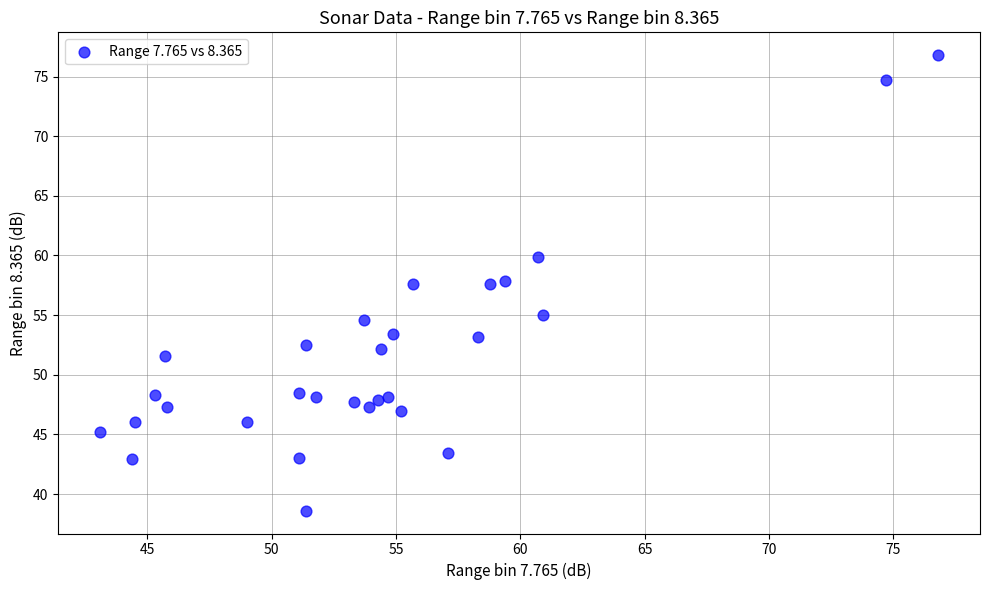

What is the range of Y values (max minus min)?

38.2